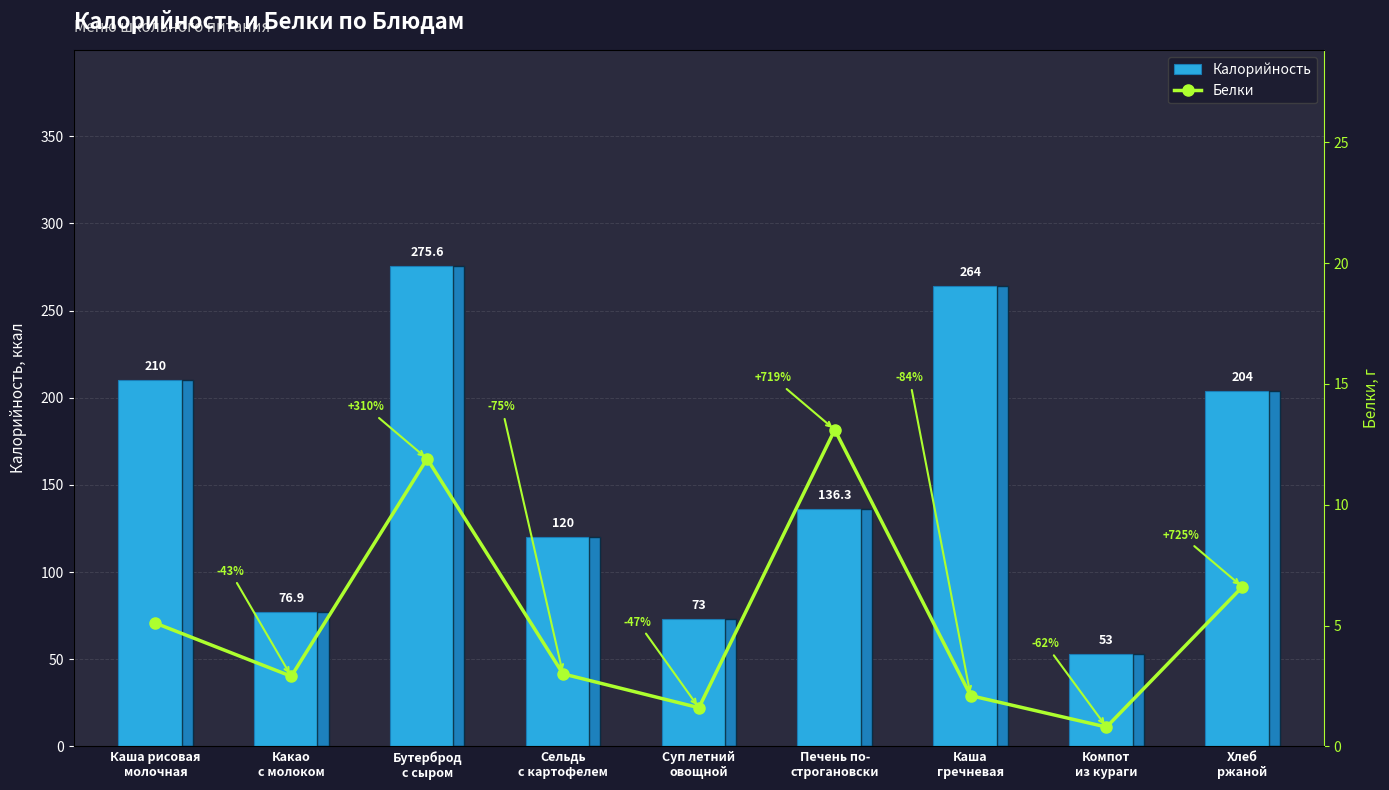

Which has a higher value, Компот
из кураги or Бутерброд
с сыром?

Бутерброд
с сыром